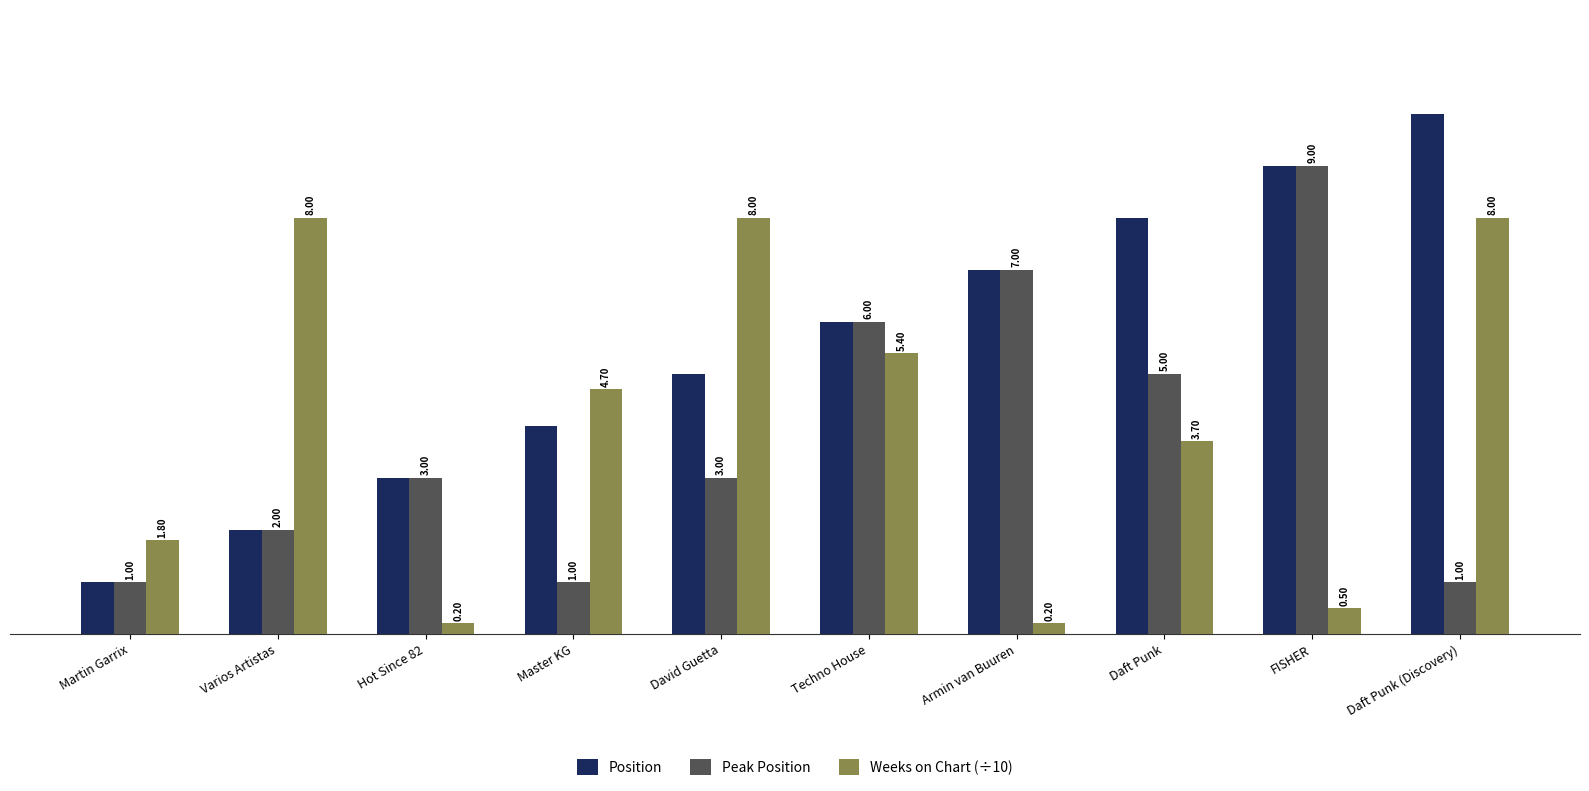

Reading left to right, transcribe all the data shown in this chart.

Position: Martin Garrix=1.0	Varios Artistas=2.0	Hot Since 82=3.0	Master KG=4.0	David Guetta=5.0	Techno House=6.0	Armin van Buuren=7.0	Daft Punk=8.0	FISHER=9.0	Daft Punk (Discovery)=10.0
Peak Position: Martin Garrix=1.0	Varios Artistas=2.0	Hot Since 82=3.0	Master KG=1.0	David Guetta=3.0	Techno House=6.0	Armin van Buuren=7.0	Daft Punk=5.0	FISHER=9.0	Daft Punk (Discovery)=1.0
Weeks on Chart (÷10): Martin Garrix=1.8	Varios Artistas=8.0	Hot Since 82=0.2	Master KG=4.7	David Guetta=8.0	Techno House=5.4	Armin van Buuren=0.2	Daft Punk=3.7	FISHER=0.5	Daft Punk (Discovery)=8.0